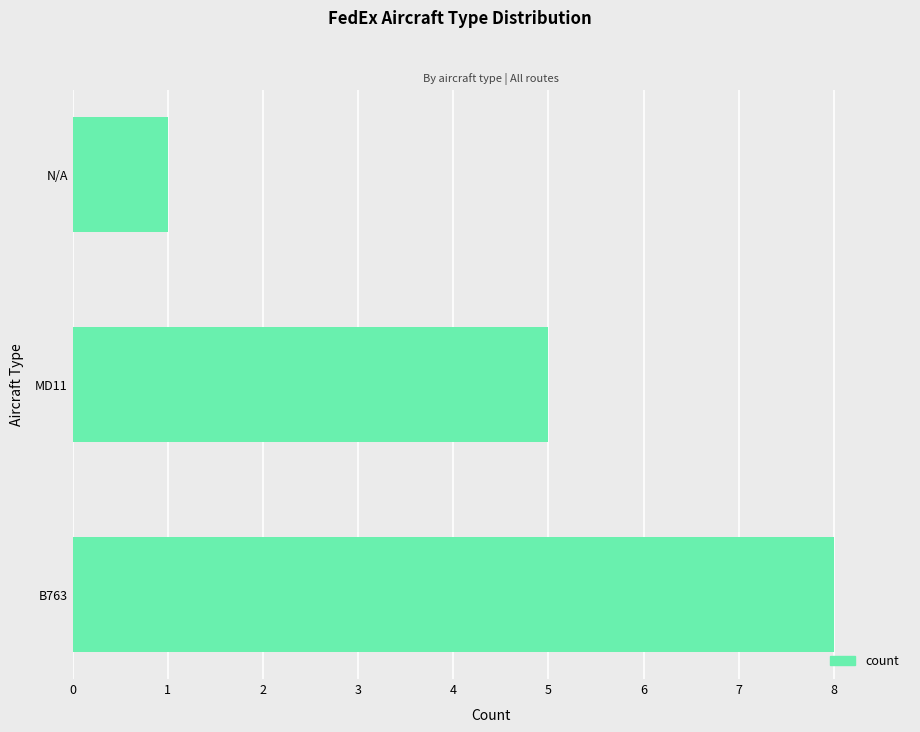

List the labels in order of value, smallest first.

N/A, MD11, B763